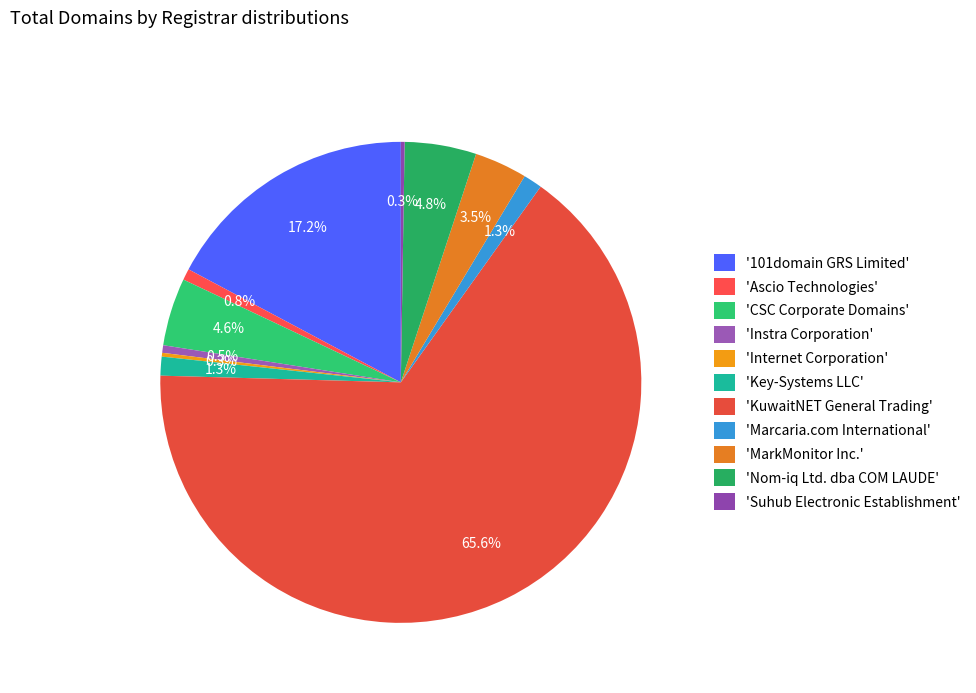

What is the largest slice in the pie chart?

KuwaitNET General Trading